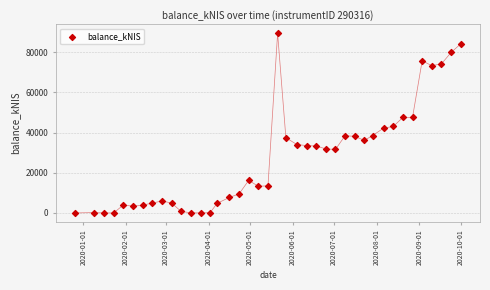

What is the range of X values (max minus min)?

280.0